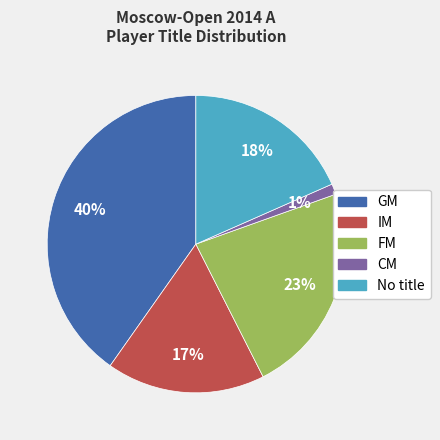

To the nearest percent, what is the difference between the FM and GM slice percentages?

17%